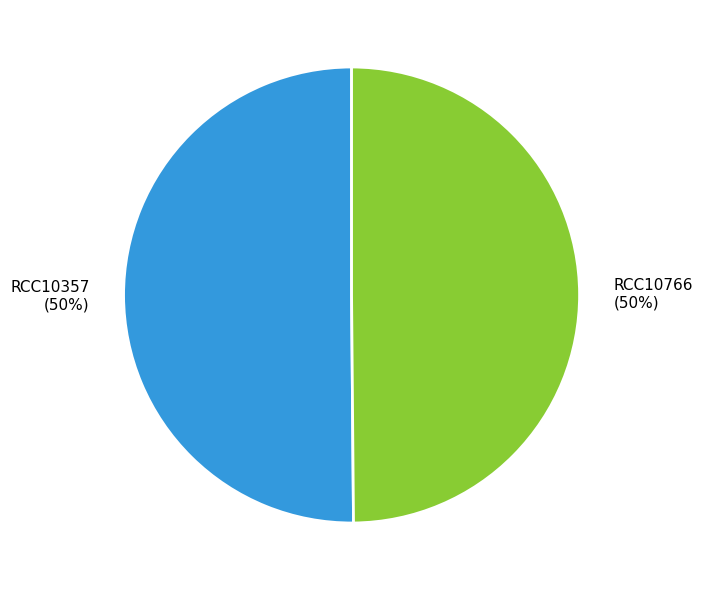

What is the ratio of the value at RCC10357 to the value at RCC10766?

1.0